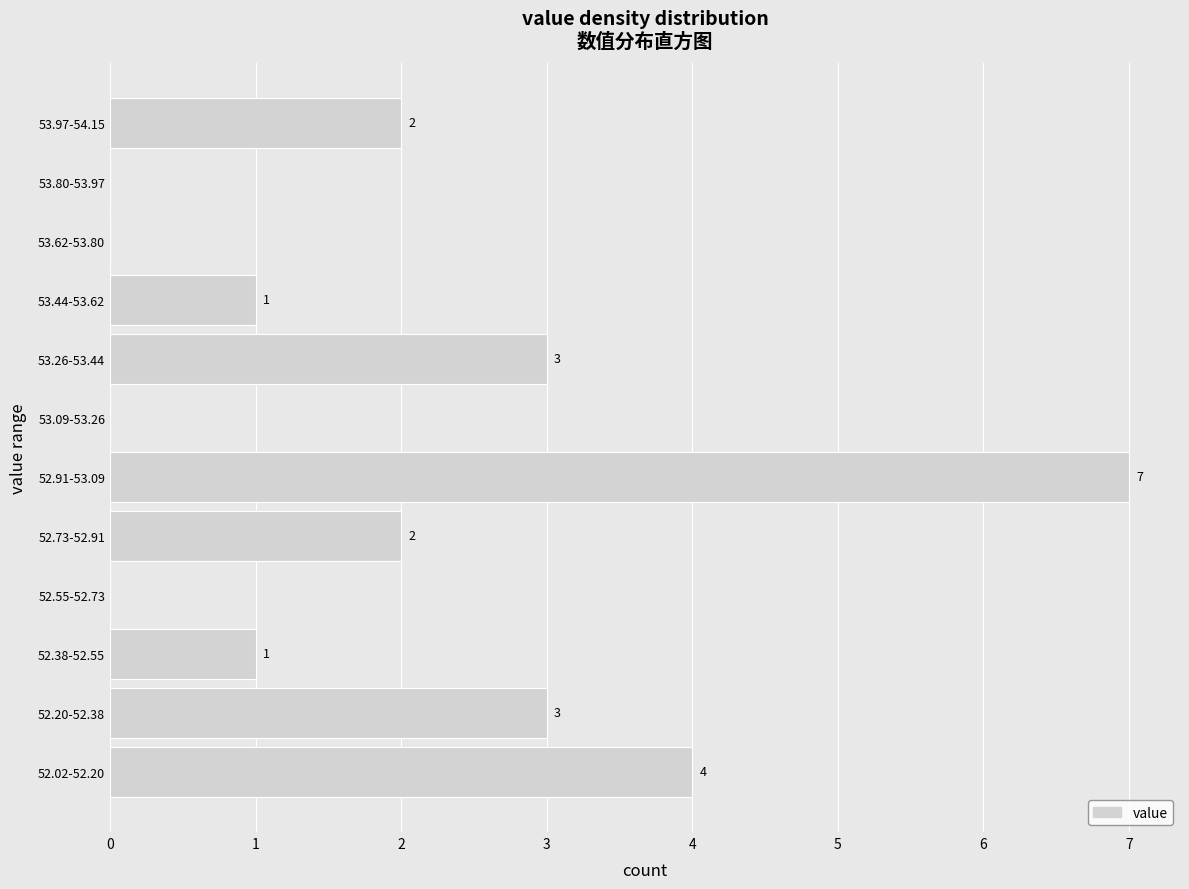

Reading bottom to top, transcribe all the data shown in this chart.

52.02-52.20=4	52.20-52.38=3	52.38-52.55=1	52.55-52.73=0	52.73-52.91=2	52.91-53.09=7	53.09-53.26=0	53.26-53.44=3	53.44-53.62=1	53.62-53.80=0	53.80-53.97=0	53.97-54.15=2